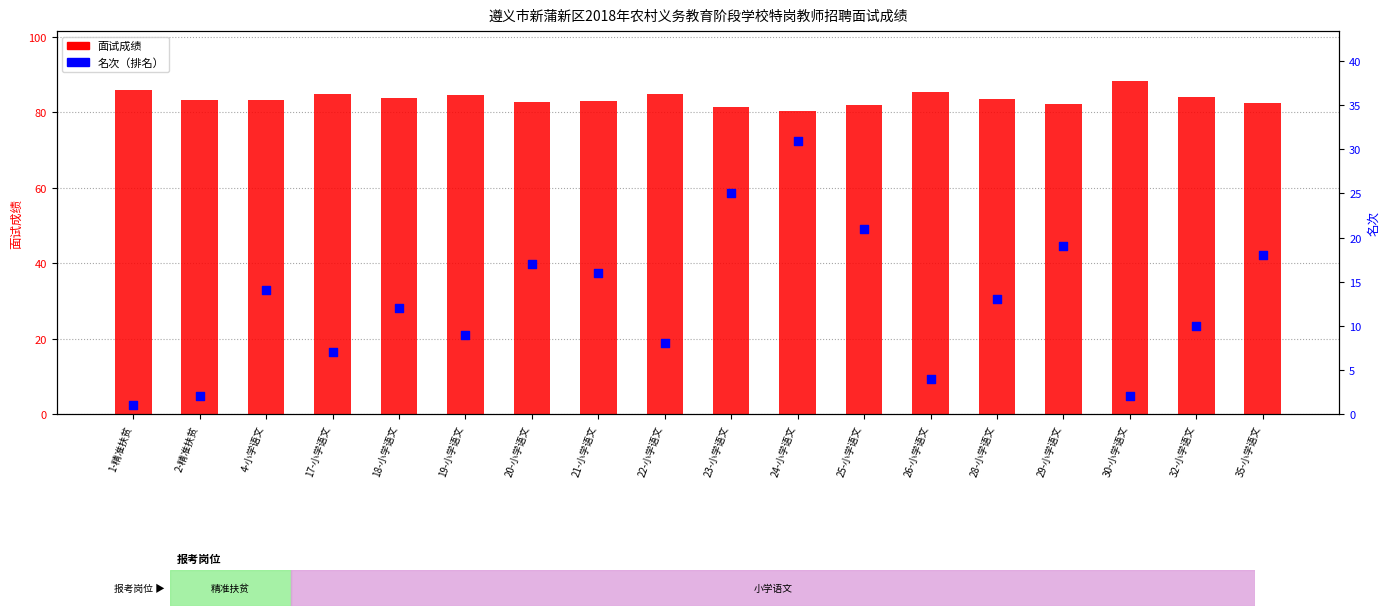

What are all the series names shown in the legend?

面试成绩, 名次